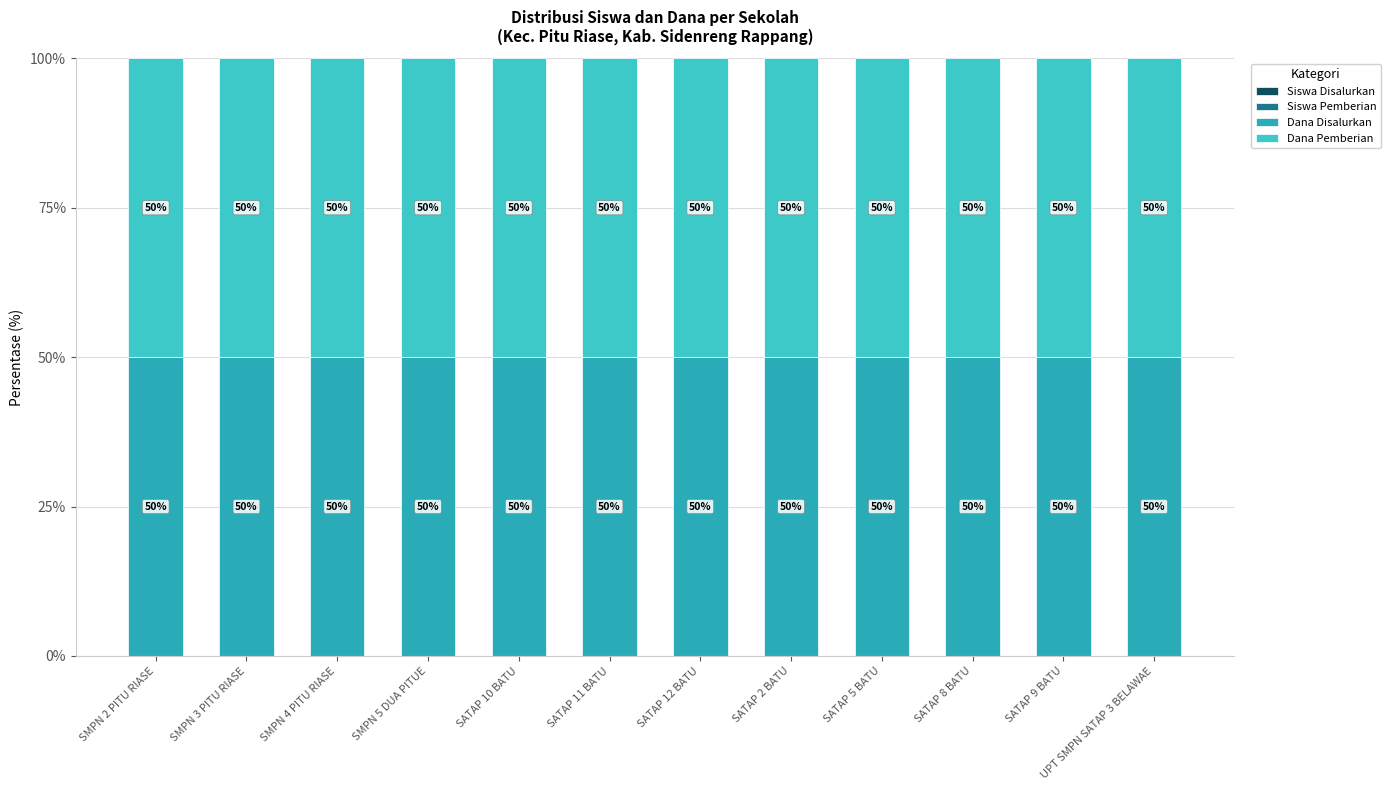

What is the label of the 3rd bar from the right?

SATAP 8 BATU